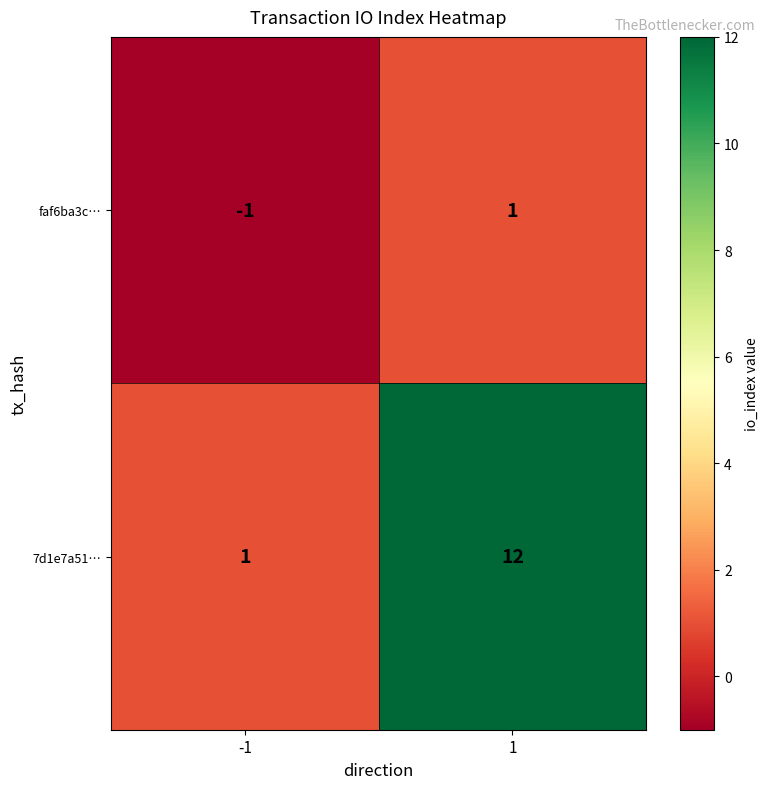

Reading right to left, transcribe all the data shown in this chart.

faf6ba3c…: 1=1	-1=-1
7d1e7a51…: 1=12	-1=1